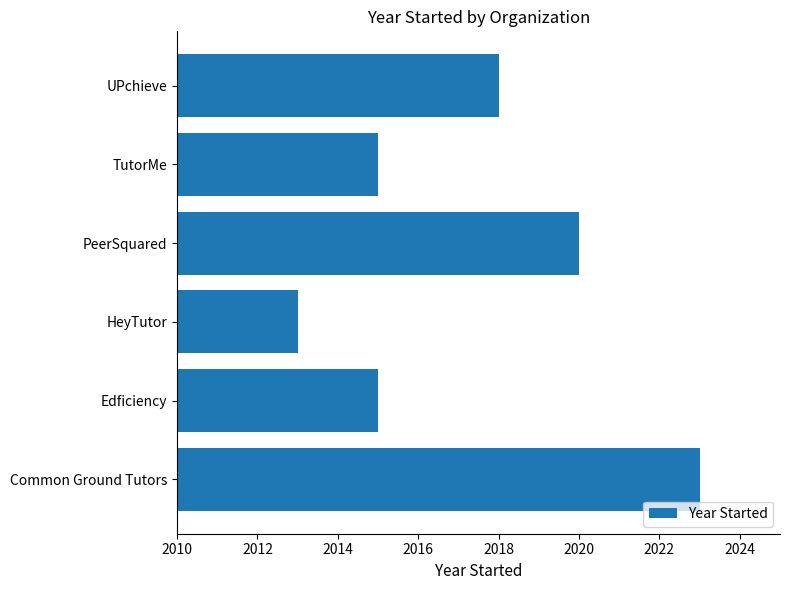

Where is the data nearest to the value 2018?

UPchieve